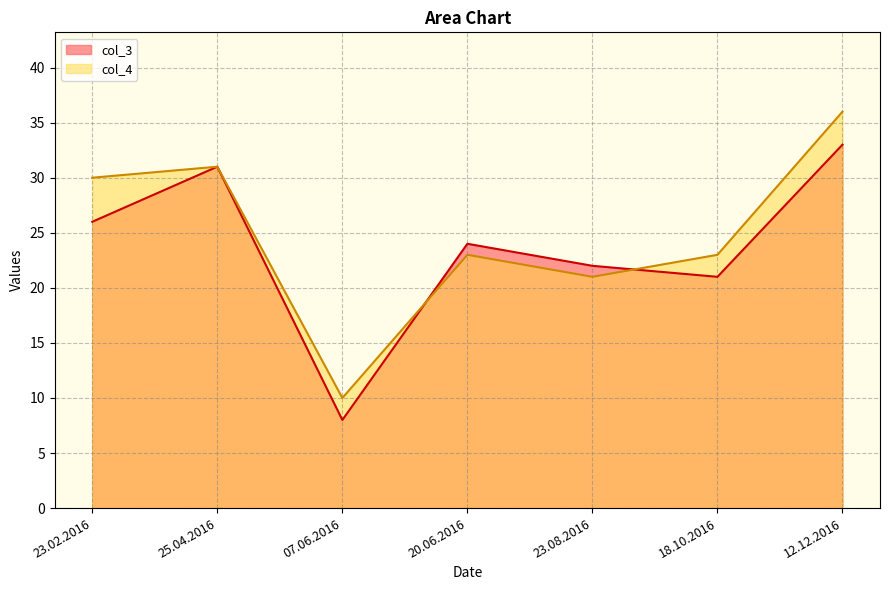

What position from the left is 25.04.2016?

2